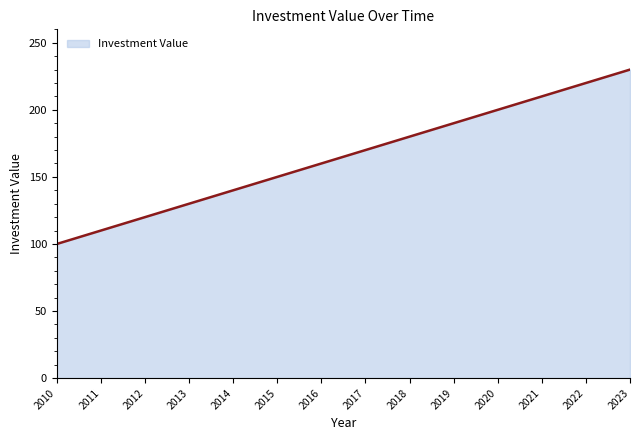

What is the difference between the maximum and minimum values?

130